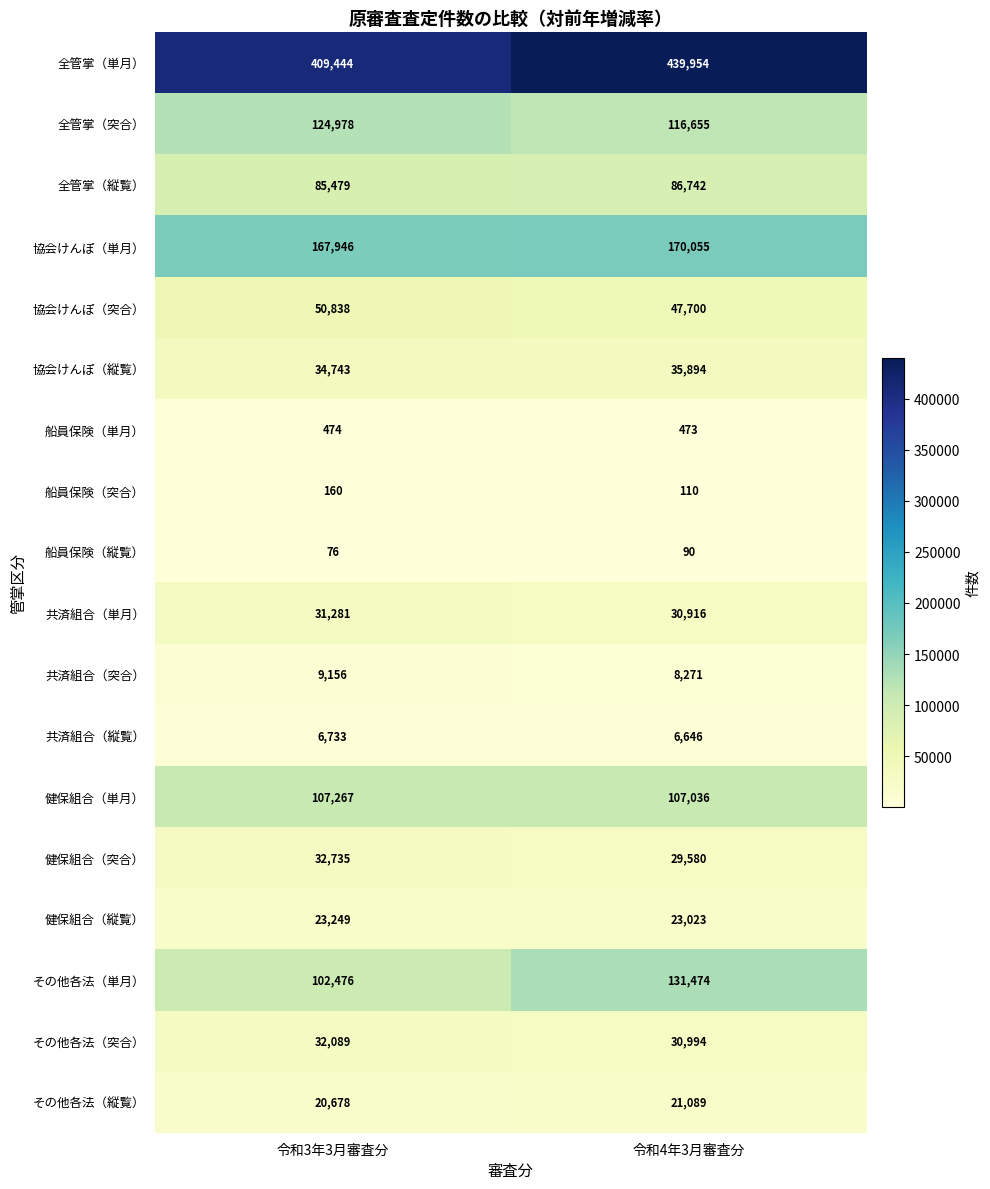

What is the greatest value displayed?

439954